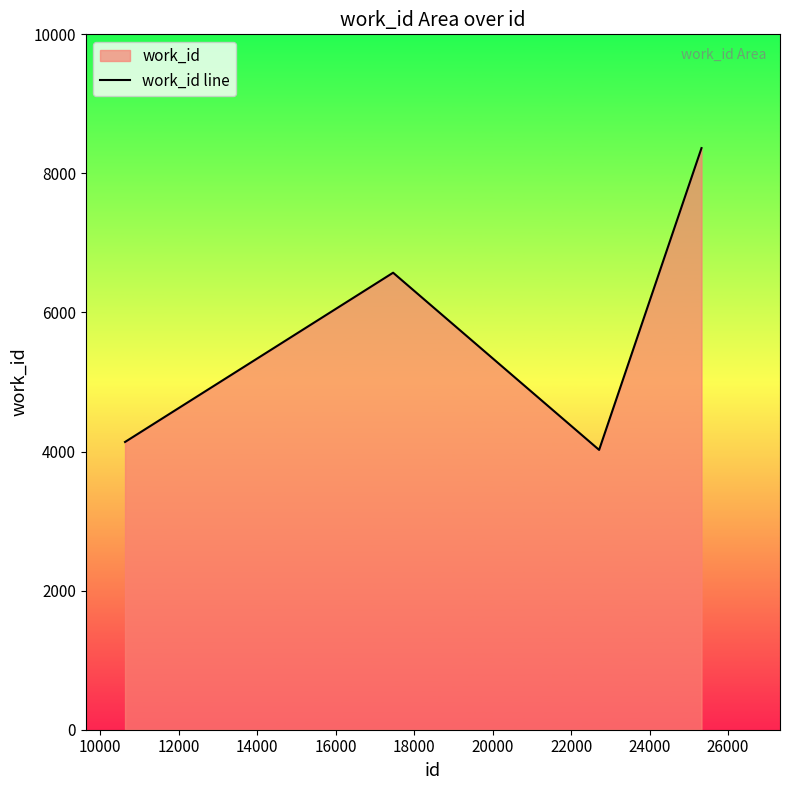

True or false: the data has more than 2 interior local peaks.

False